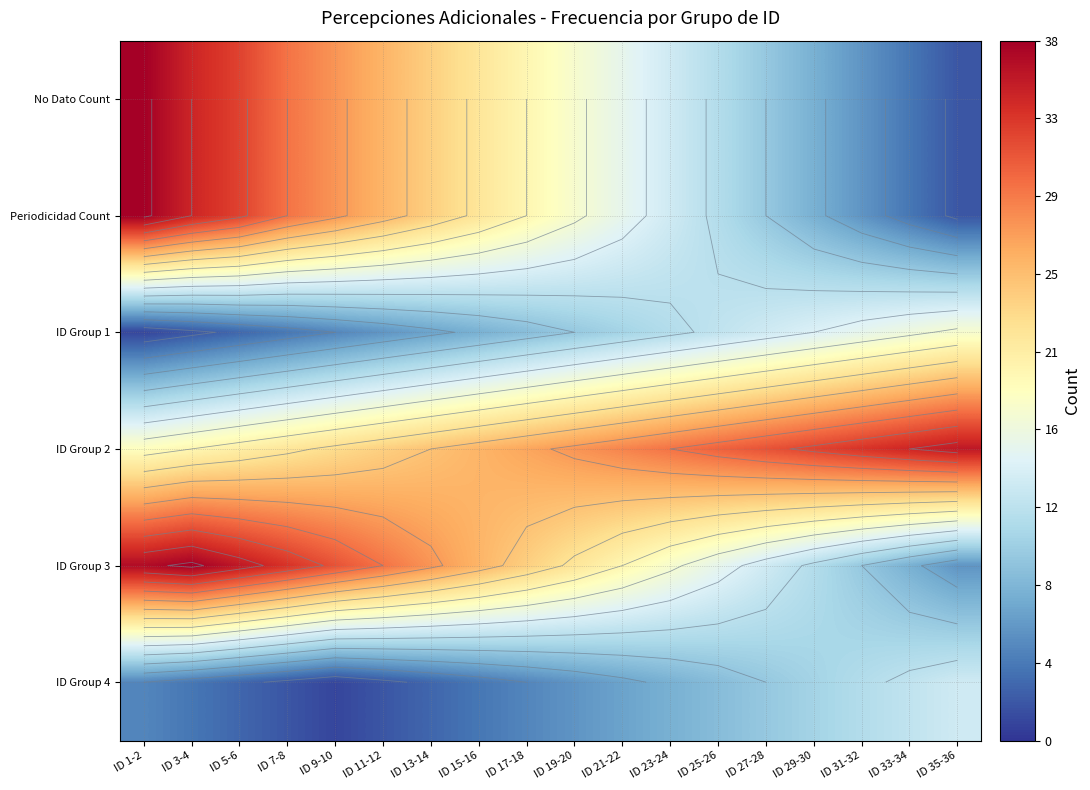

The value of ID Group 2 at ID 17-18 is 15. True or false?

False